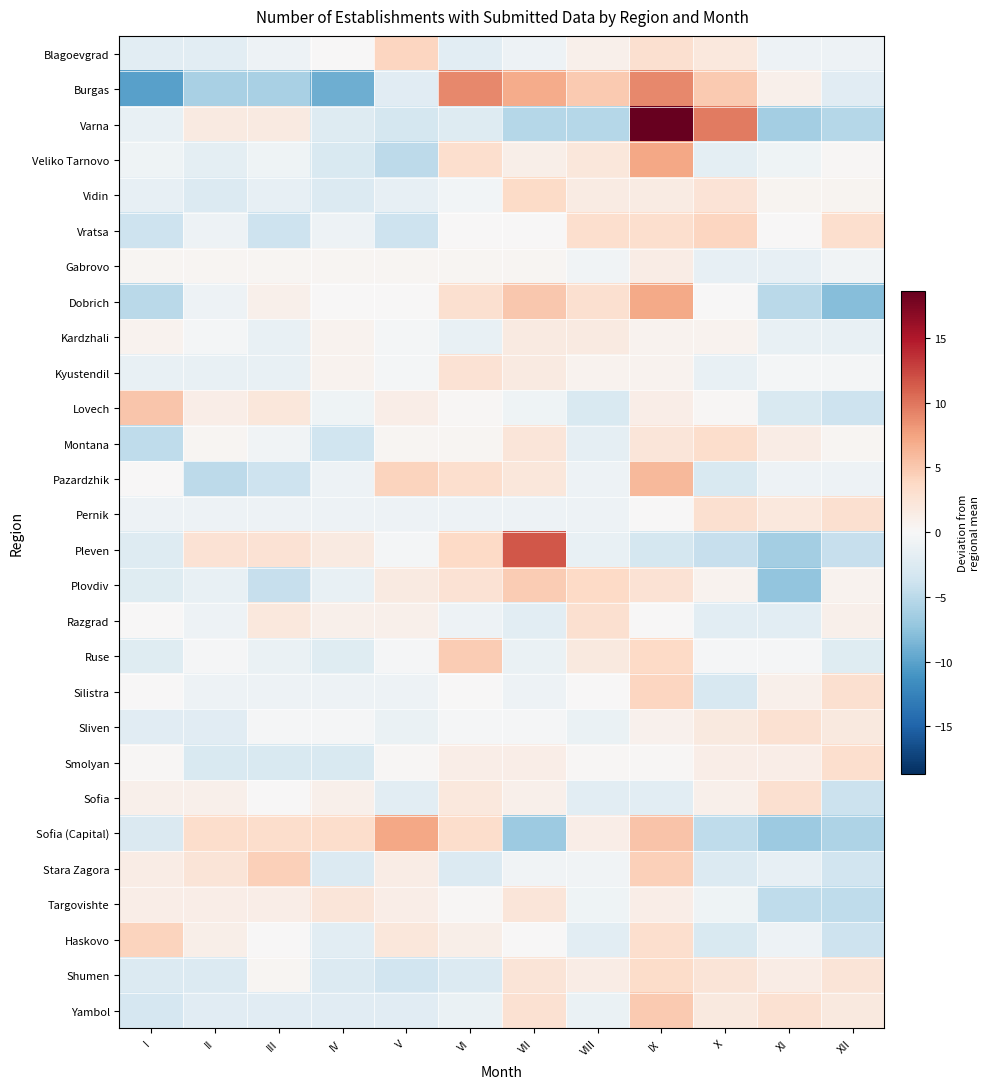

What is the smallest value displayed?

-10.1